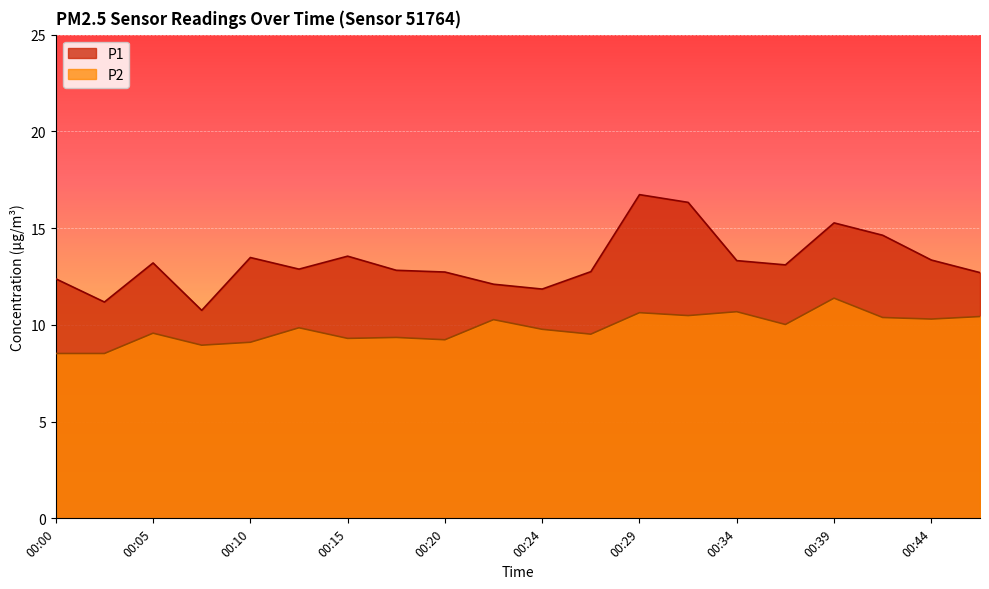

List the labels in order of P1 value, largest first.

00:29, 00:32, 00:39, 00:41, 00:15, 00:10, 00:44, 00:34, 00:05, 00:37, 00:12, 00:17, 00:27, 00:20, 00:46, 00:00, 00:22, 00:24, 00:03, 00:07